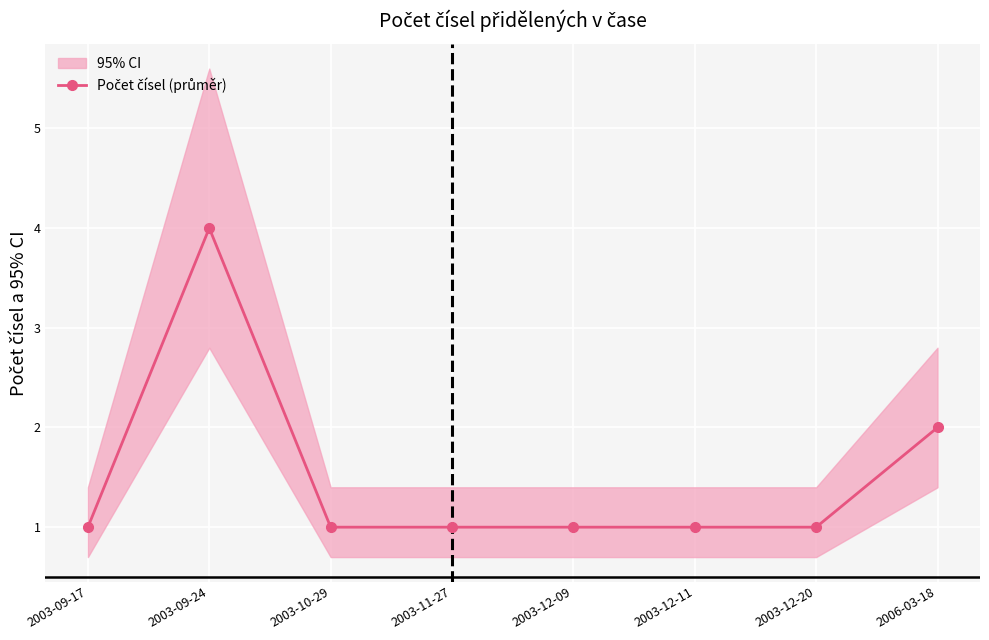

What is the value of the 5th point from the left?

1